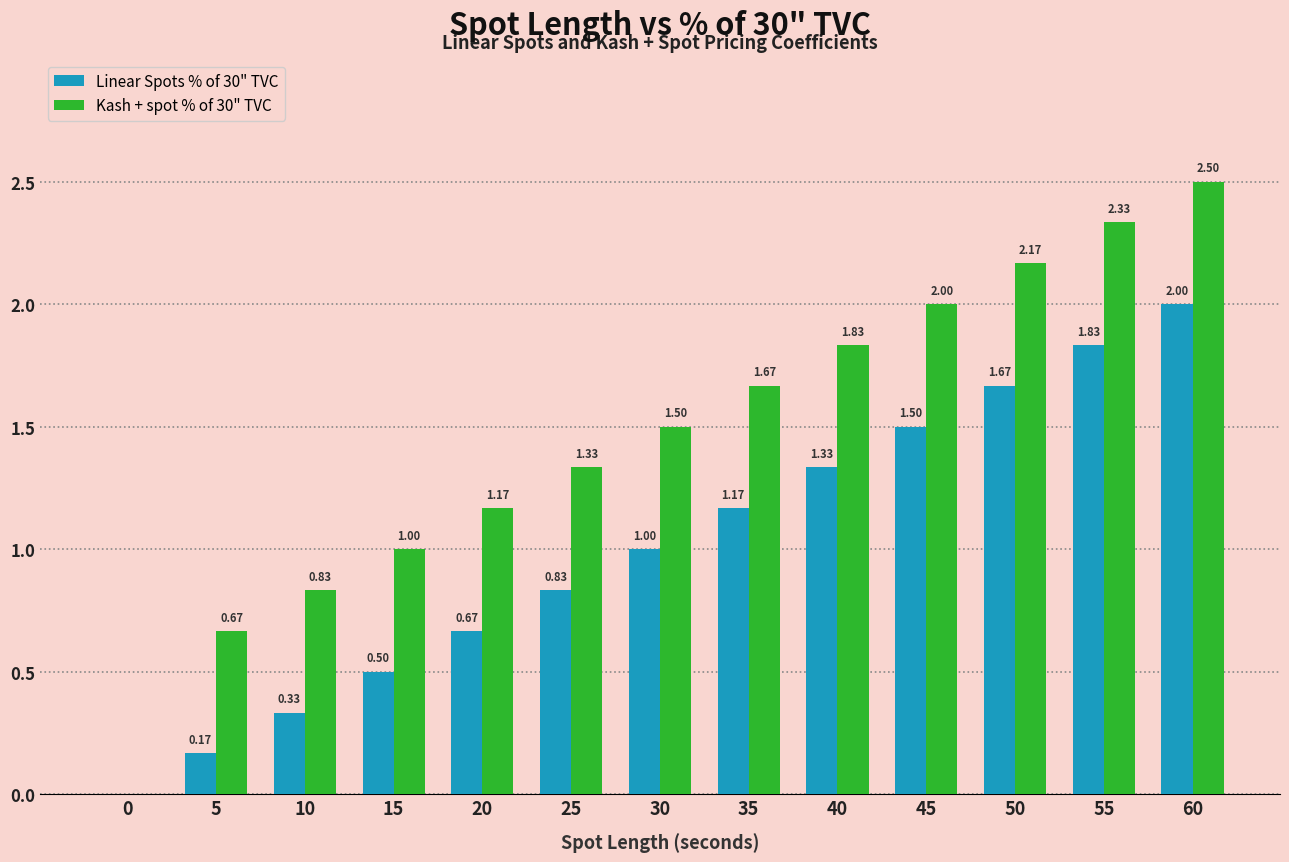

Which series has the largest total across all categories?

Kash + spot % of 30" TVC